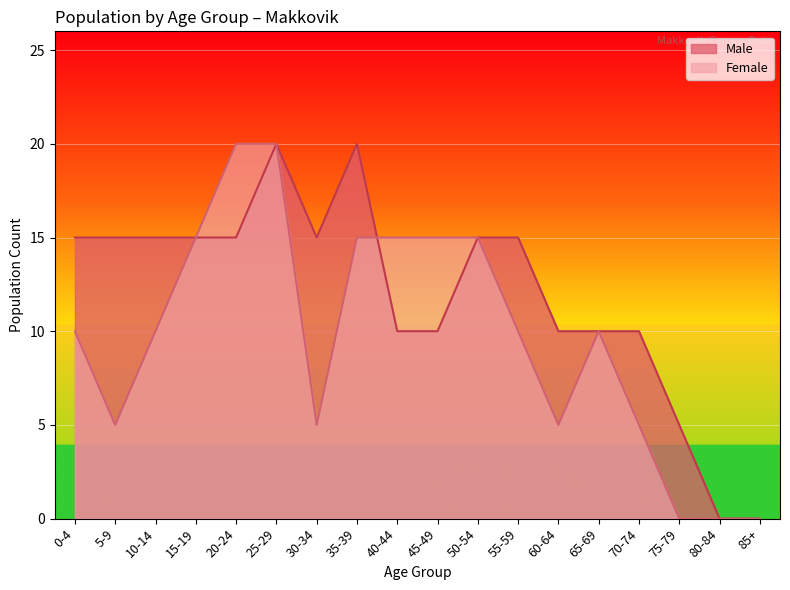

Where is Female nearest to the value 10?

0-4